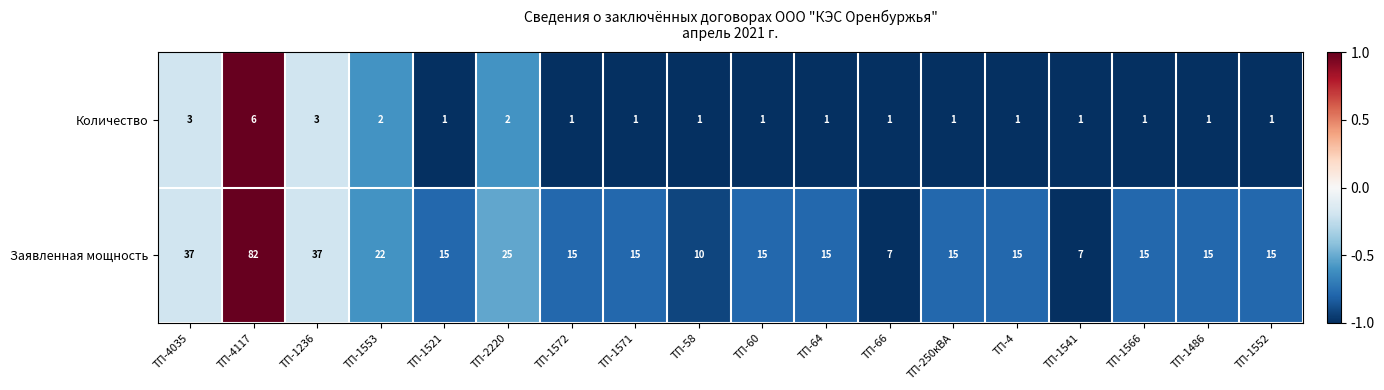

How many categories are shown in the chart?

18